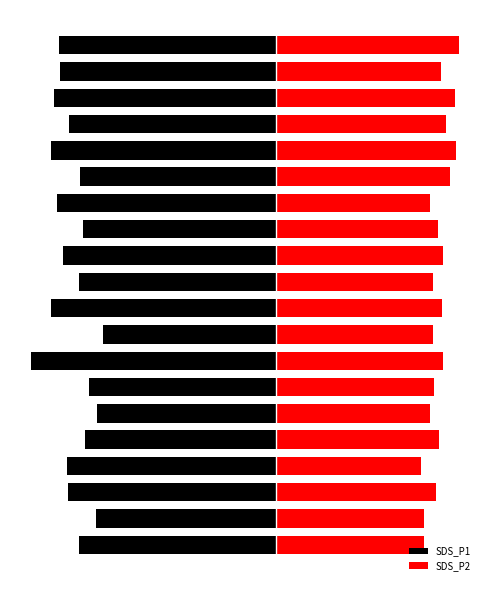

True or false: SDS_P2 has a value of 12.5 at 1.

False